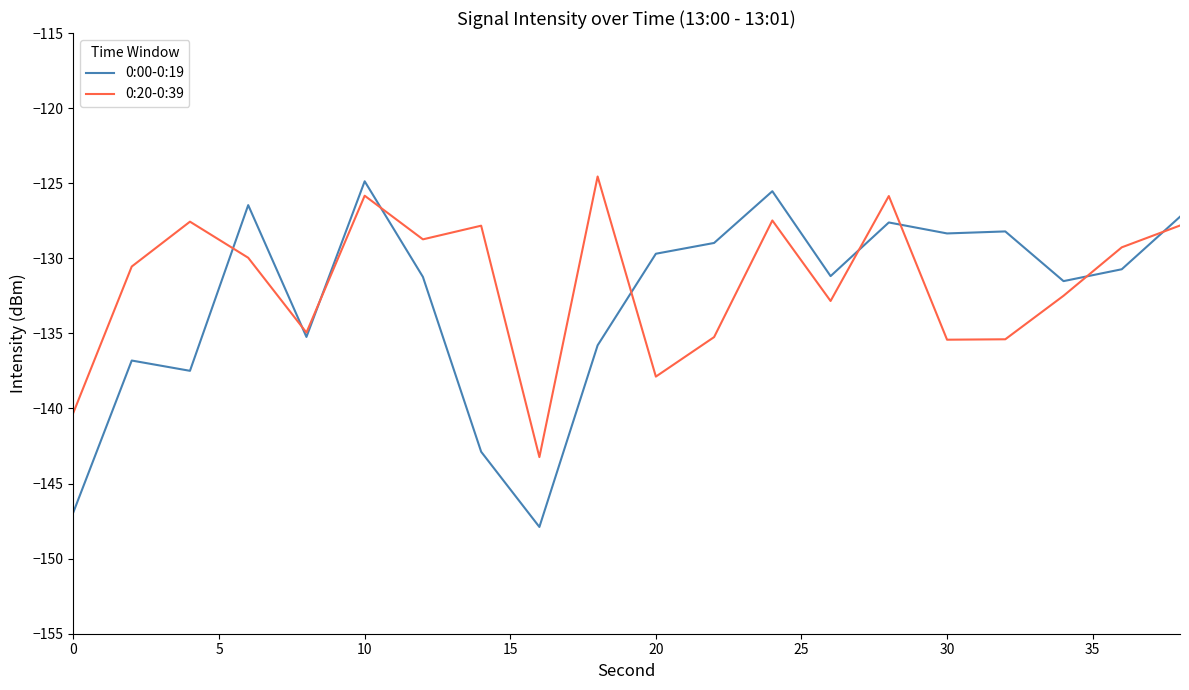

Which series has the largest range (max minus min)?

0:00-0:19